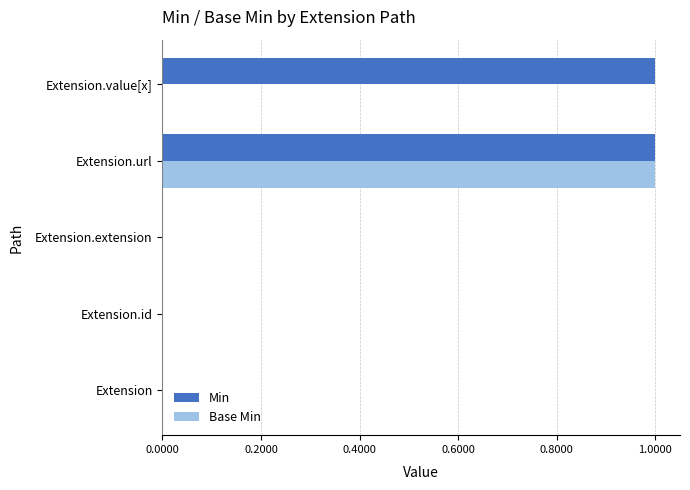

True or false: Base Min has a value of 0 at Extension.

True